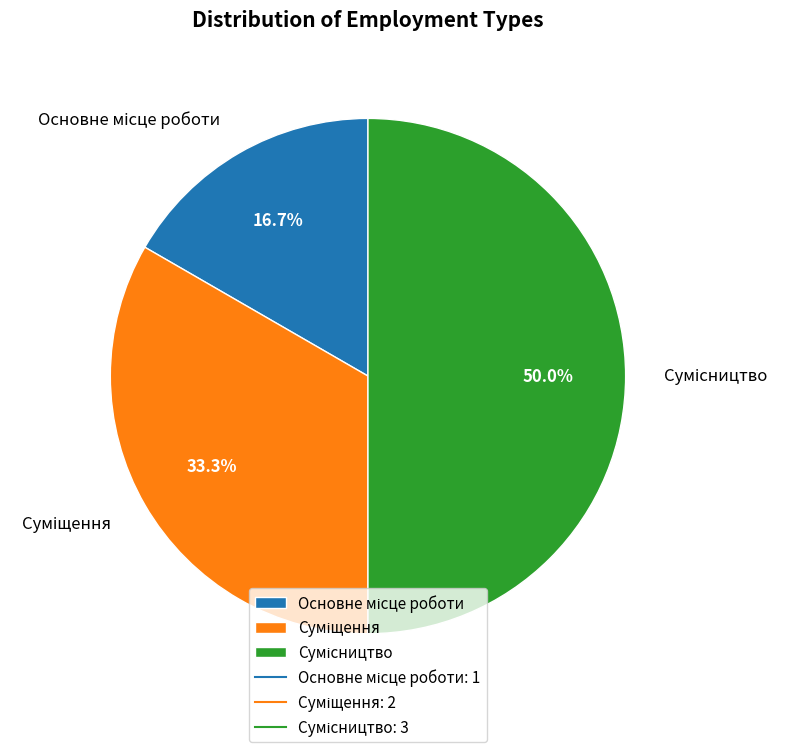

The Суміщення slice represents 43% of the pie. True or false?

False